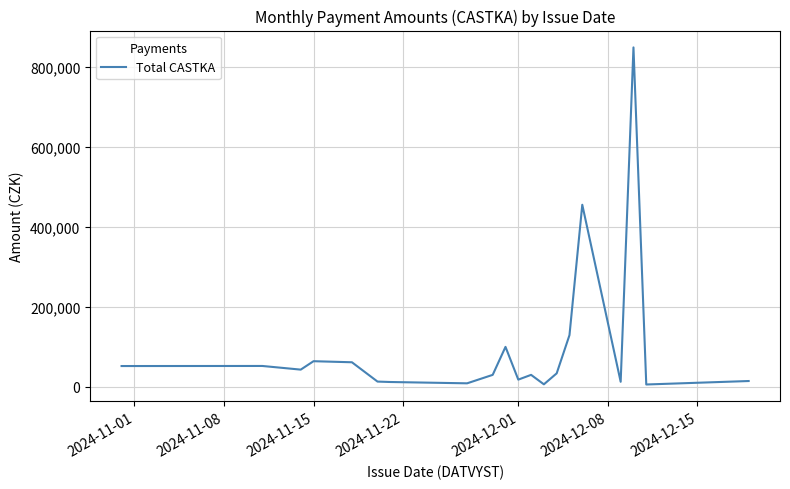

What is the greatest value displayed?

848182.7